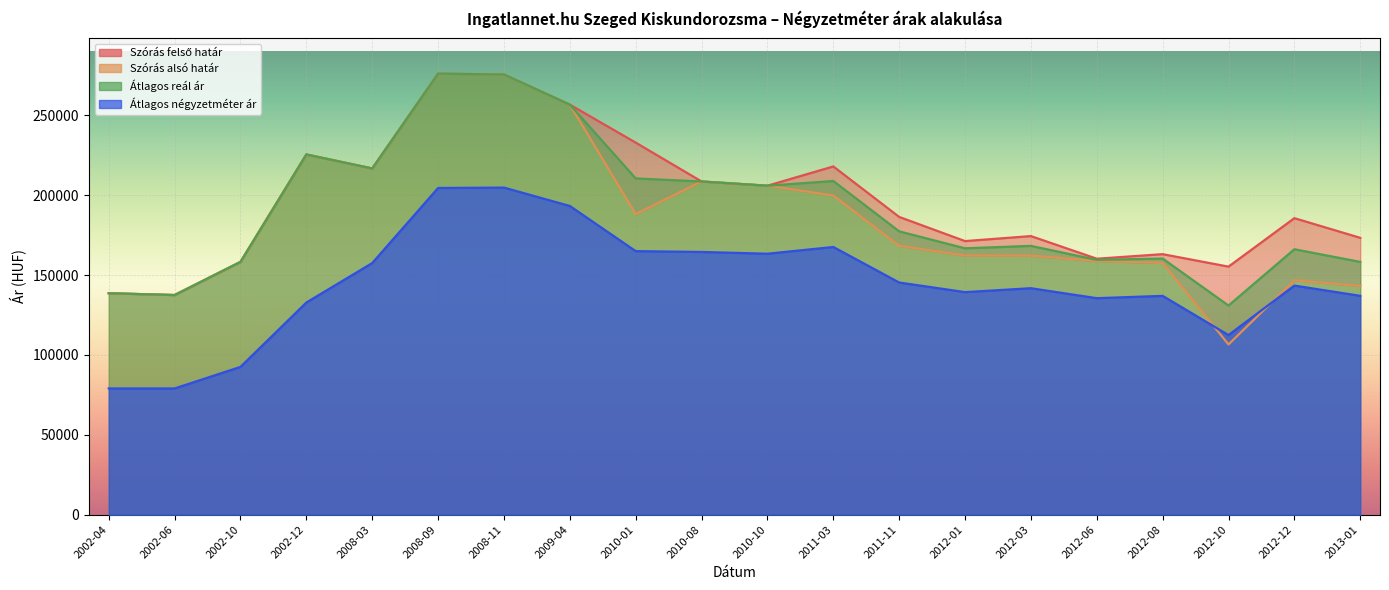

What is the minimum value shown in the chart?

79000